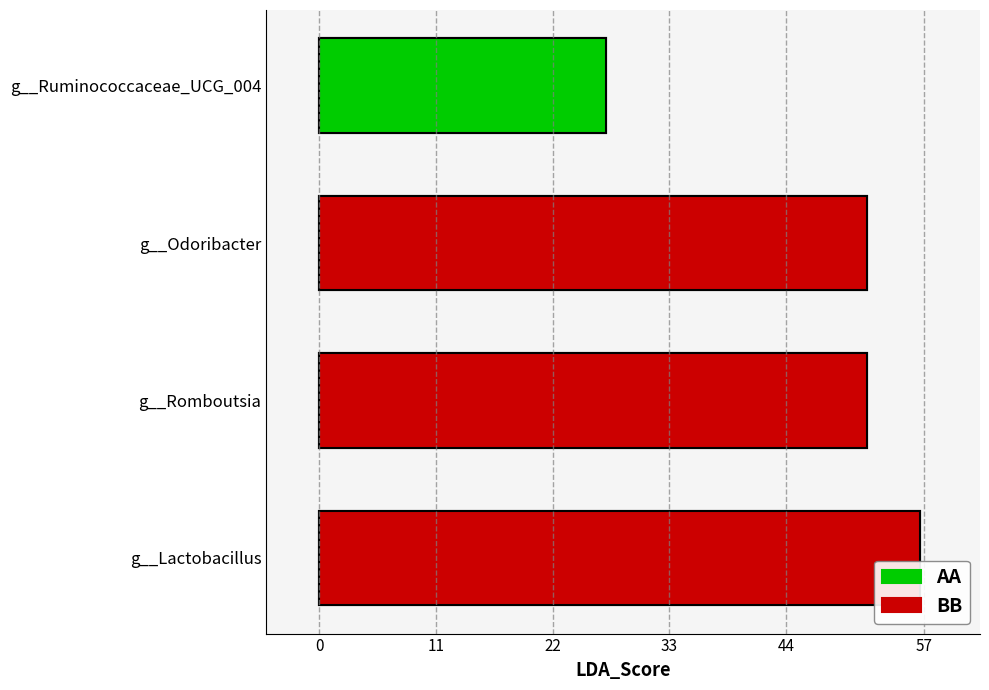

What is the average value?

46.8